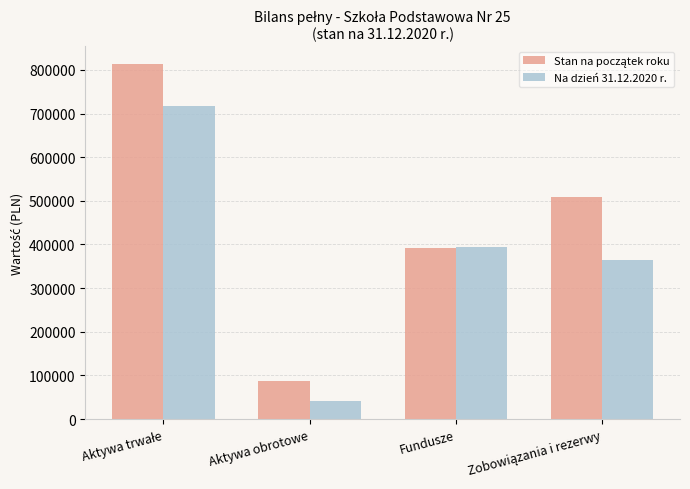

What is the difference between the highest and lowest values at Aktywa obrotowe?

46240.4